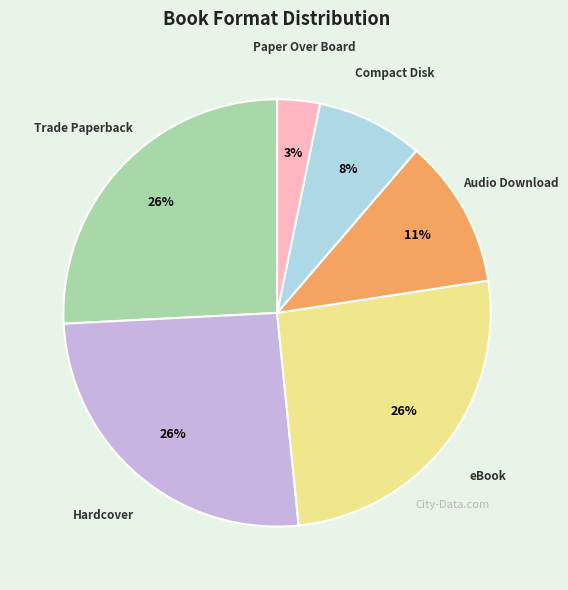

Is there any slice that represents more than half of the pie?

No